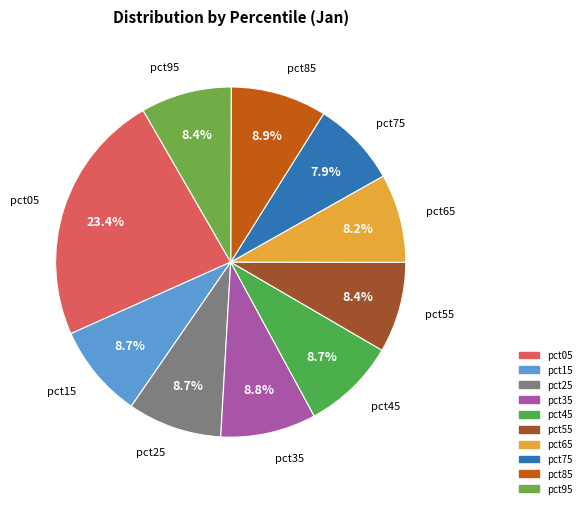

To the nearest percent, what is the average slice percentage?

10%